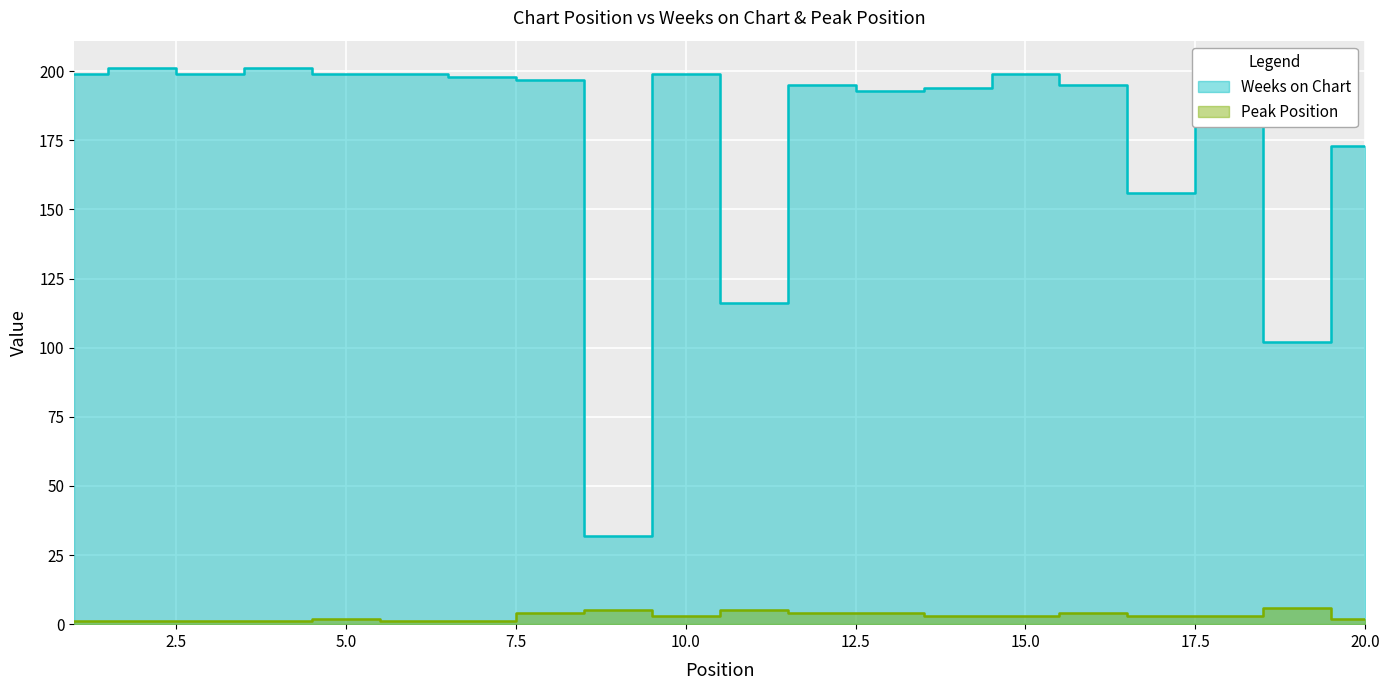

Which category has the highest value in the Weeks on Chart series?

2